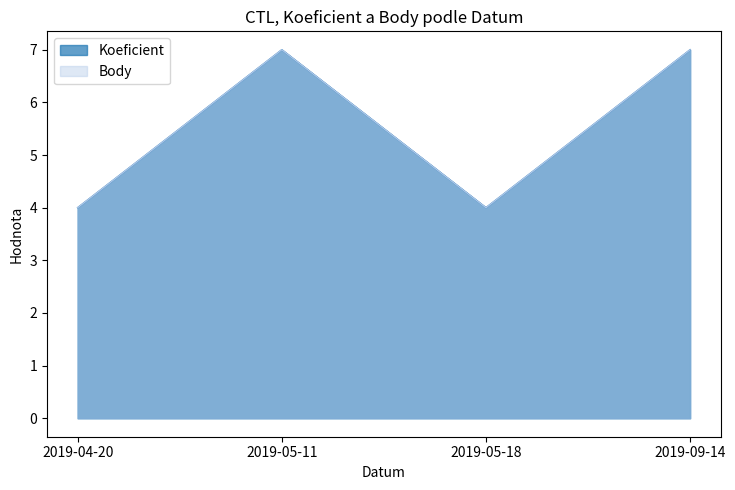

How many interior local peaks does the Body series have?

1